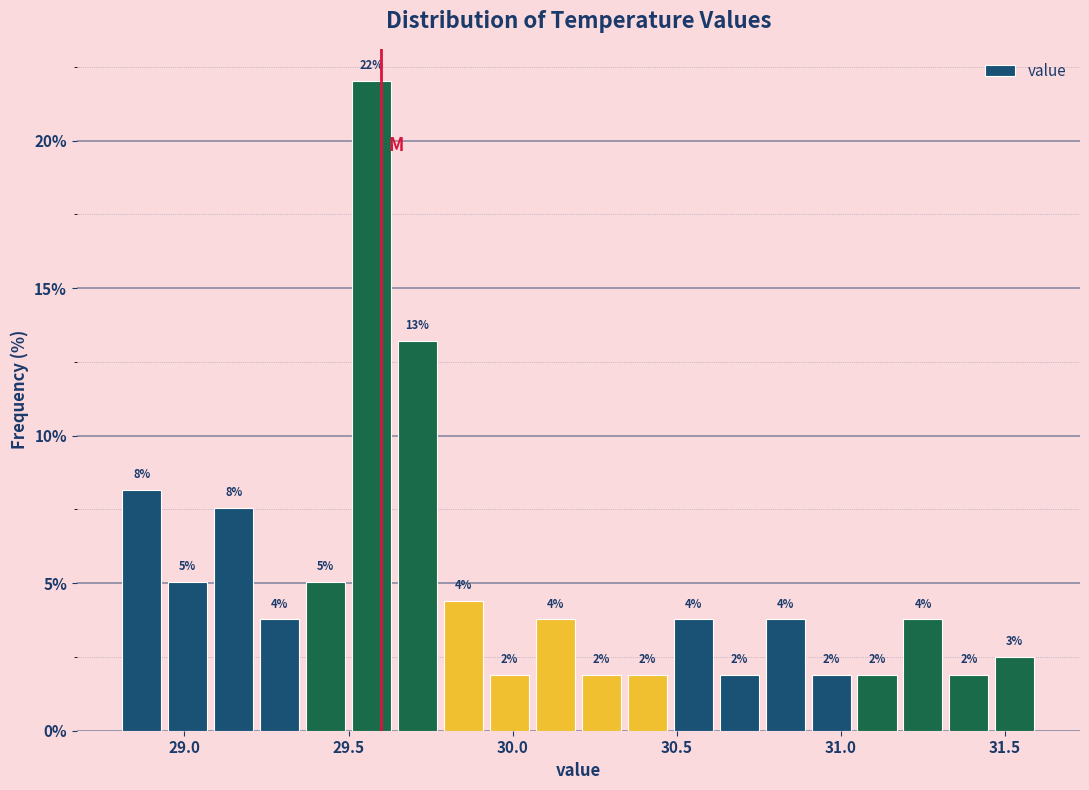

Around what value on the x-axis is the tallest bar? Give the approximate position of its centre, as read against the axis.

29.55